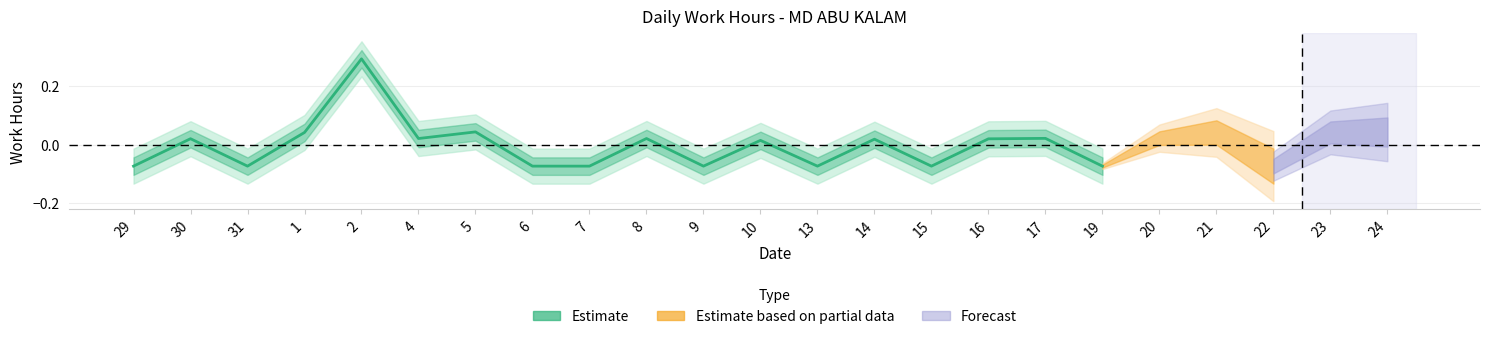

Reading left to right, extract all data points from this chart.

-0.1	0.0	-0.1	0.0	0.3	0.0	0.0	-0.1	-0.1	0.0	-0.1	0.0	-0.1	0.0	-0.1	0.0	0.0	-0.1